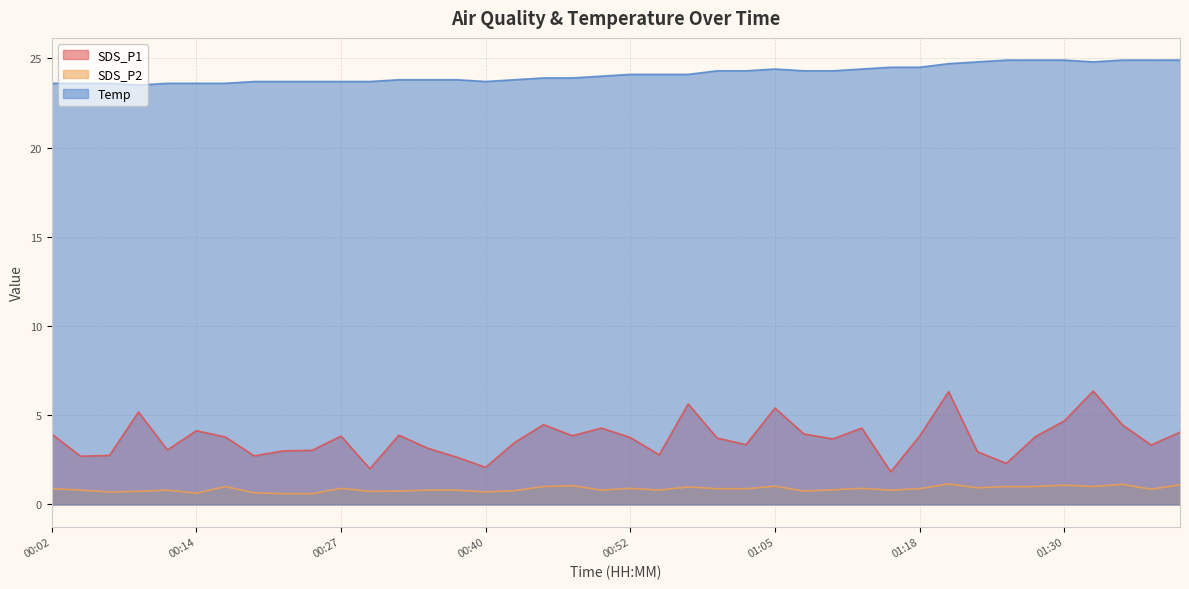

Is it true that Temp equals 23.7 at 00:19?

True